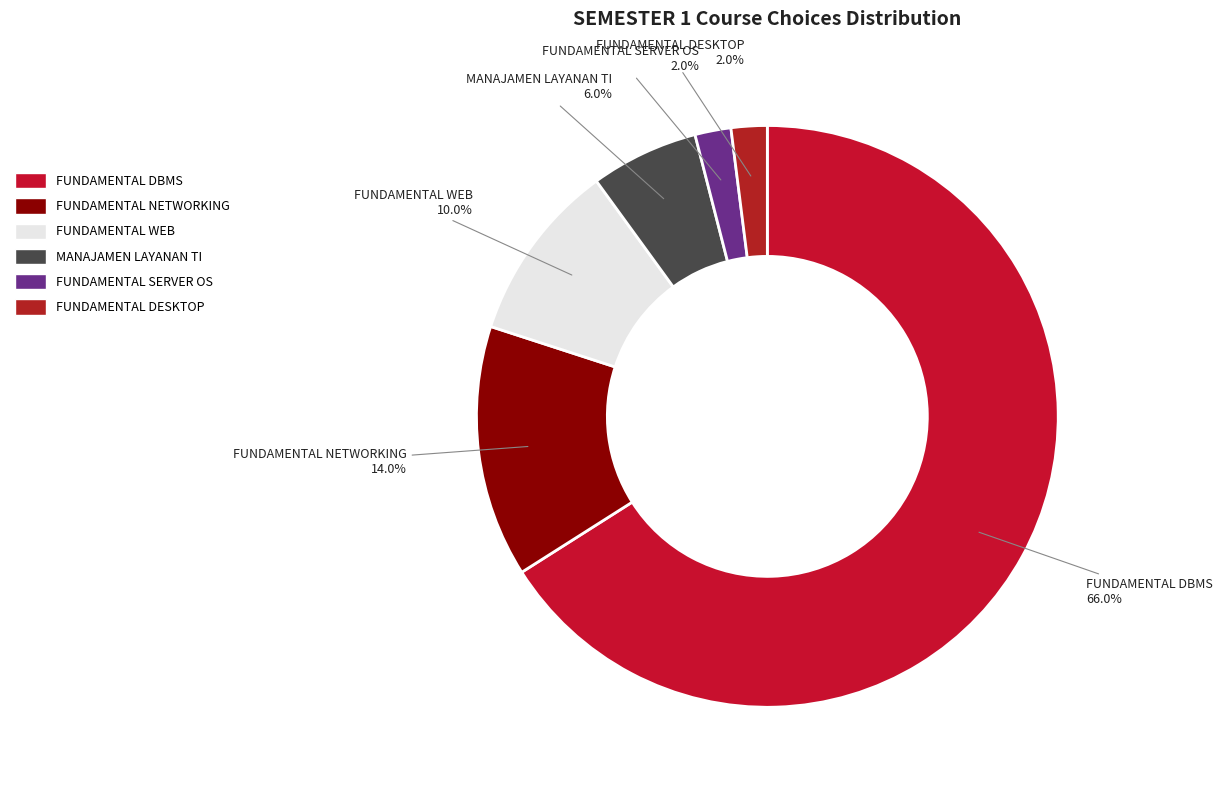

What percentage is the FUNDAMENTAL WEB slice, to the nearest percent?

10%